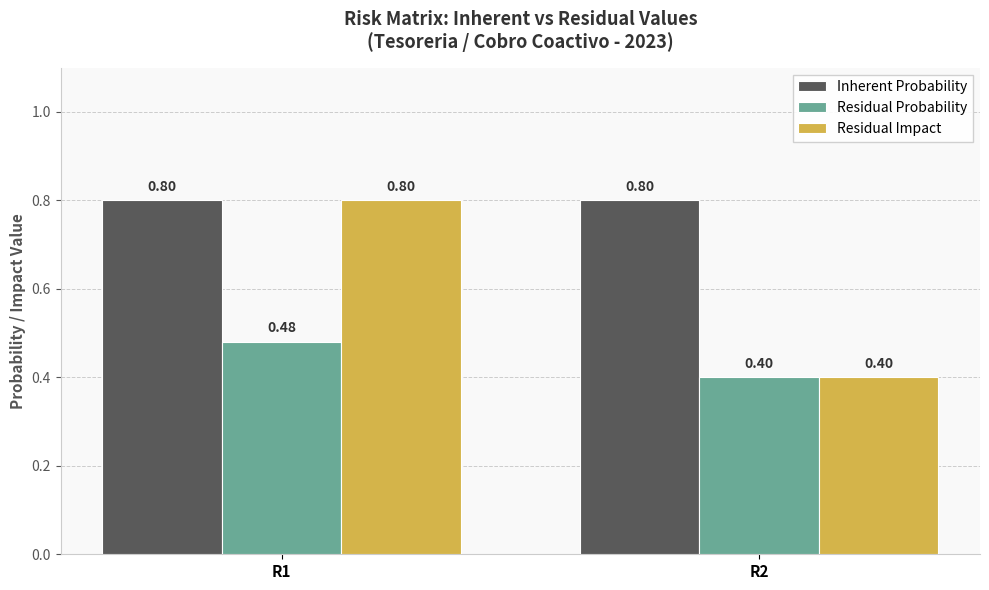

List the series in order of their overall mean, highest first.

Inherent Probability, Residual Impact, Residual Probability